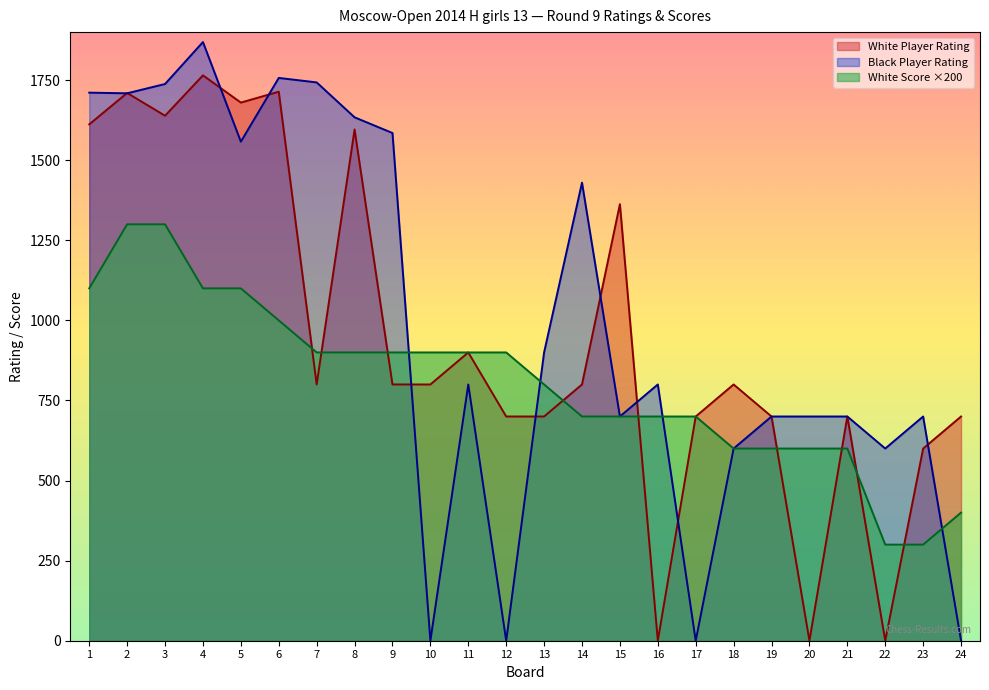

How many positive values does the White Player Rating series have?

21